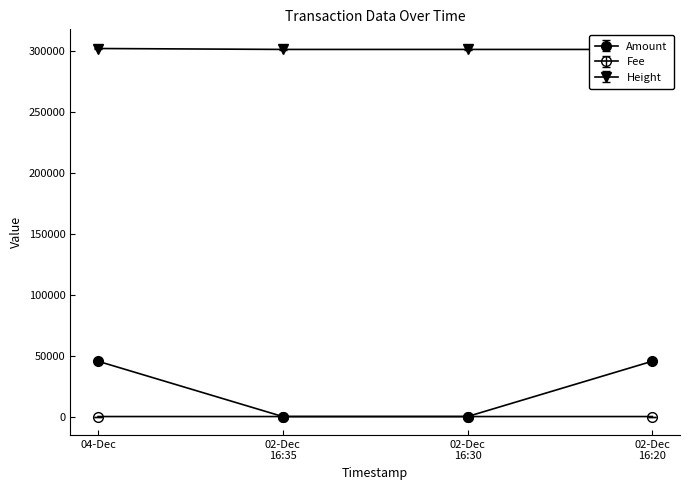

What is the average value of the Amount series?

23405.5